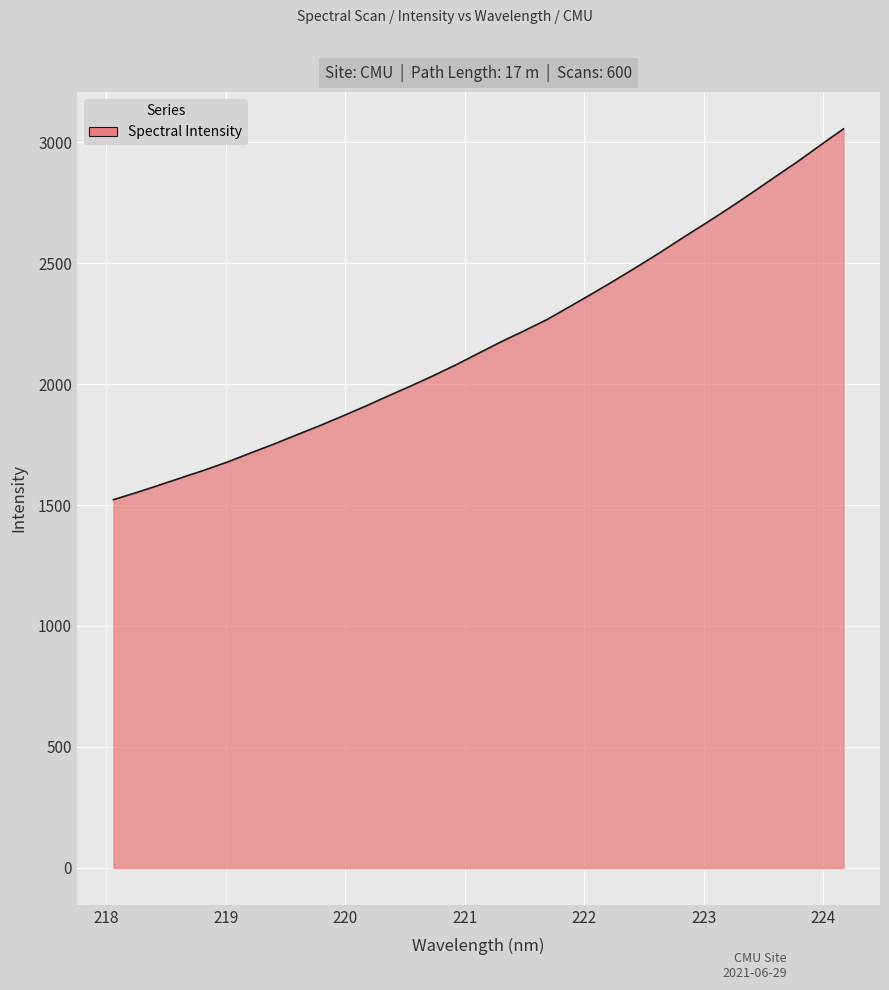

What is the minimum value shown in the chart?

1522.1